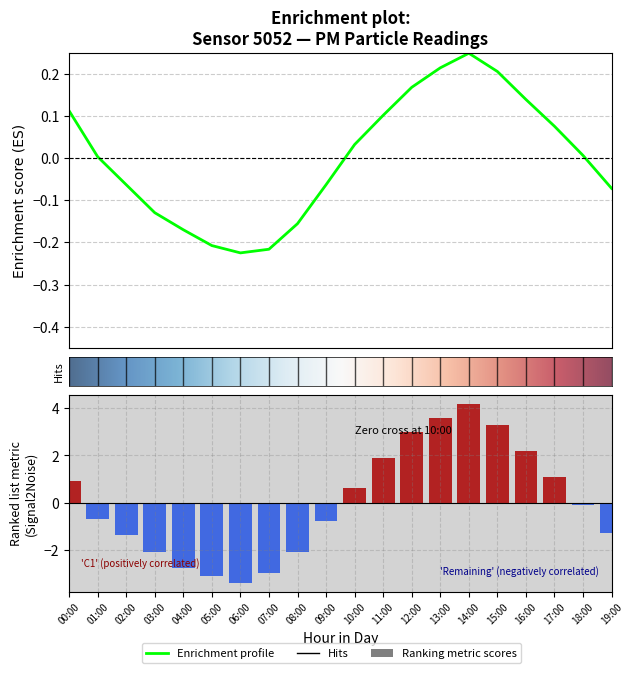

Is it true that P1 equals -0.1 at 09:00?

False